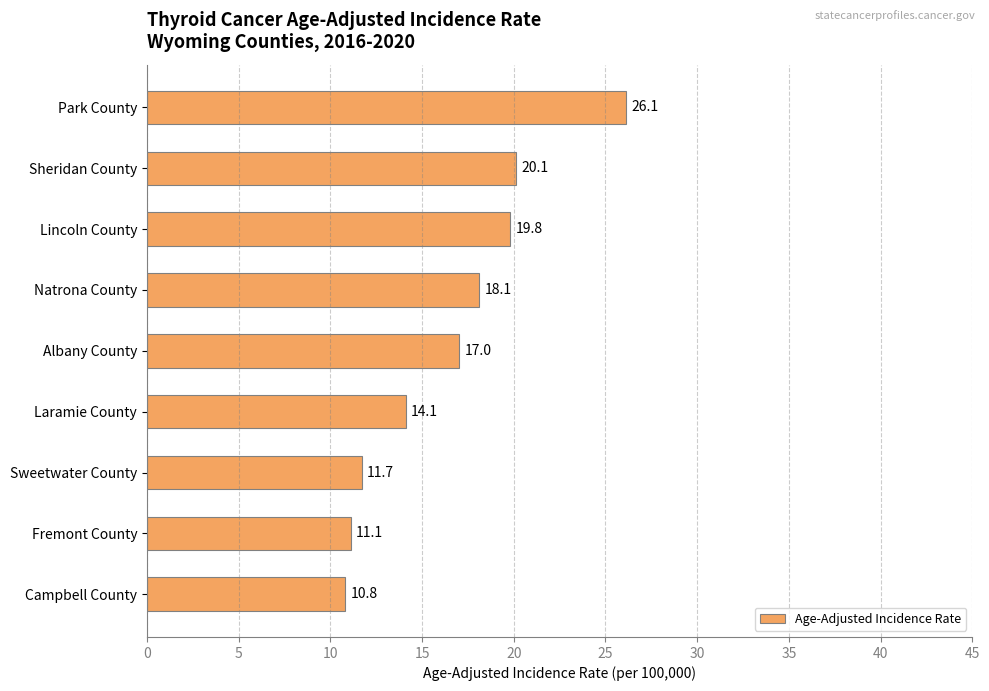

What is the difference between the second highest and minimum values?

9.3